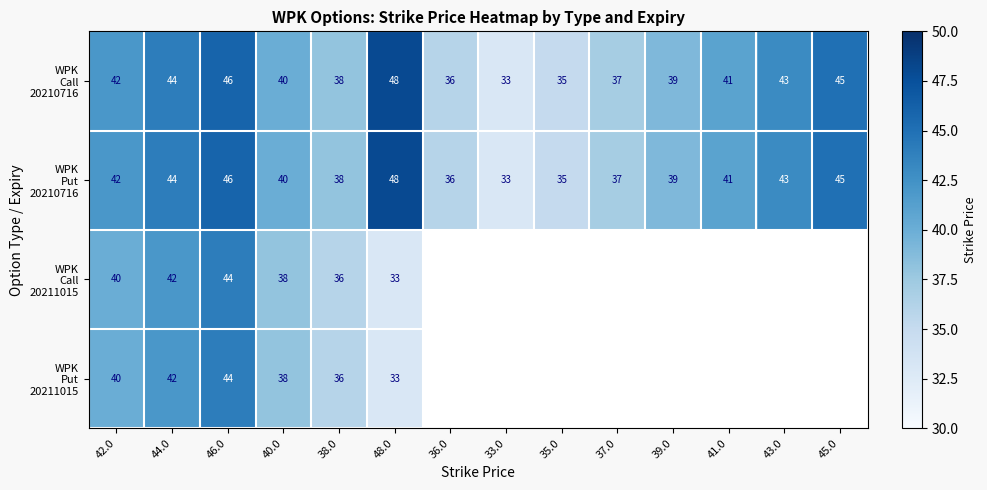

What is the total value across all series at 46.0?

180